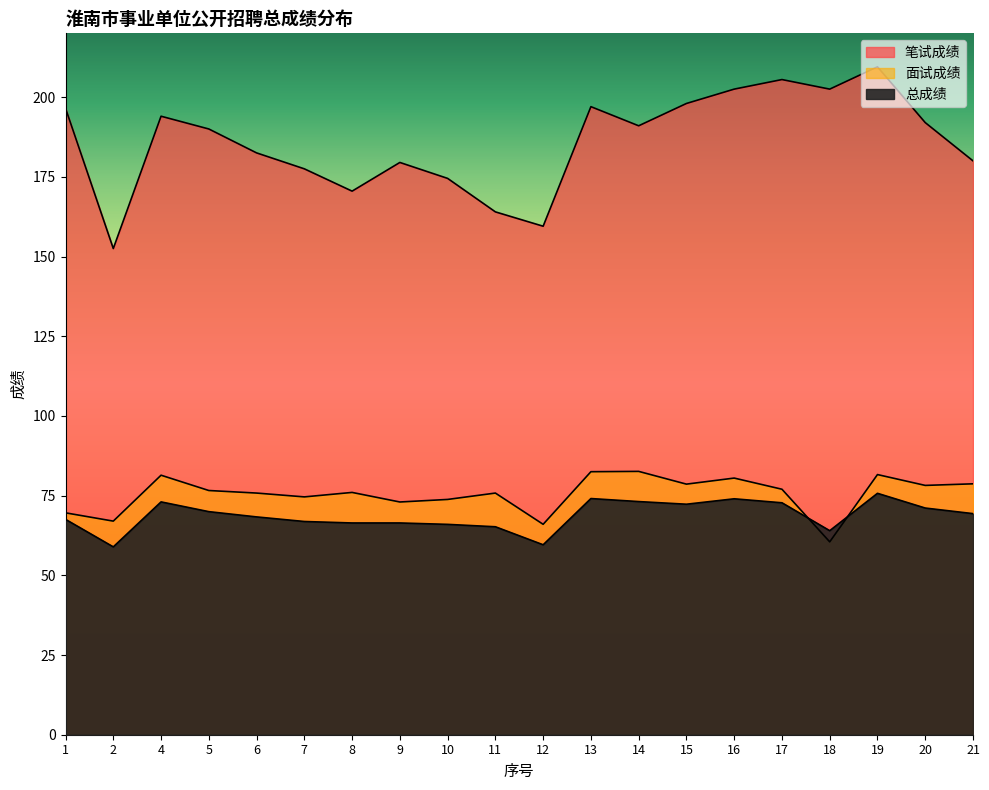

At which category does 总成绩 reach its first local peak?

4